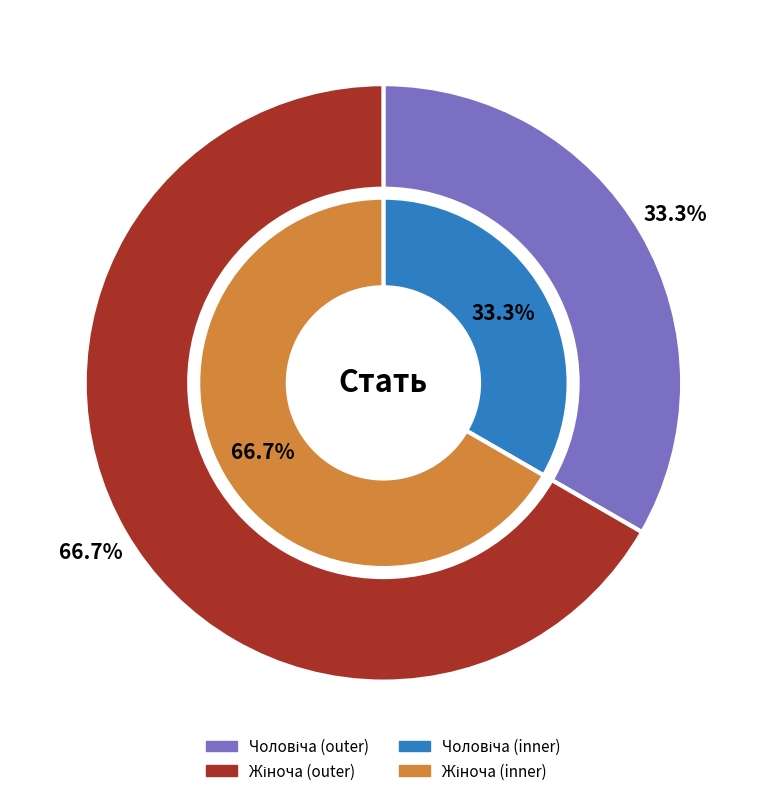

Which category accounts for the majority?

Жіноча